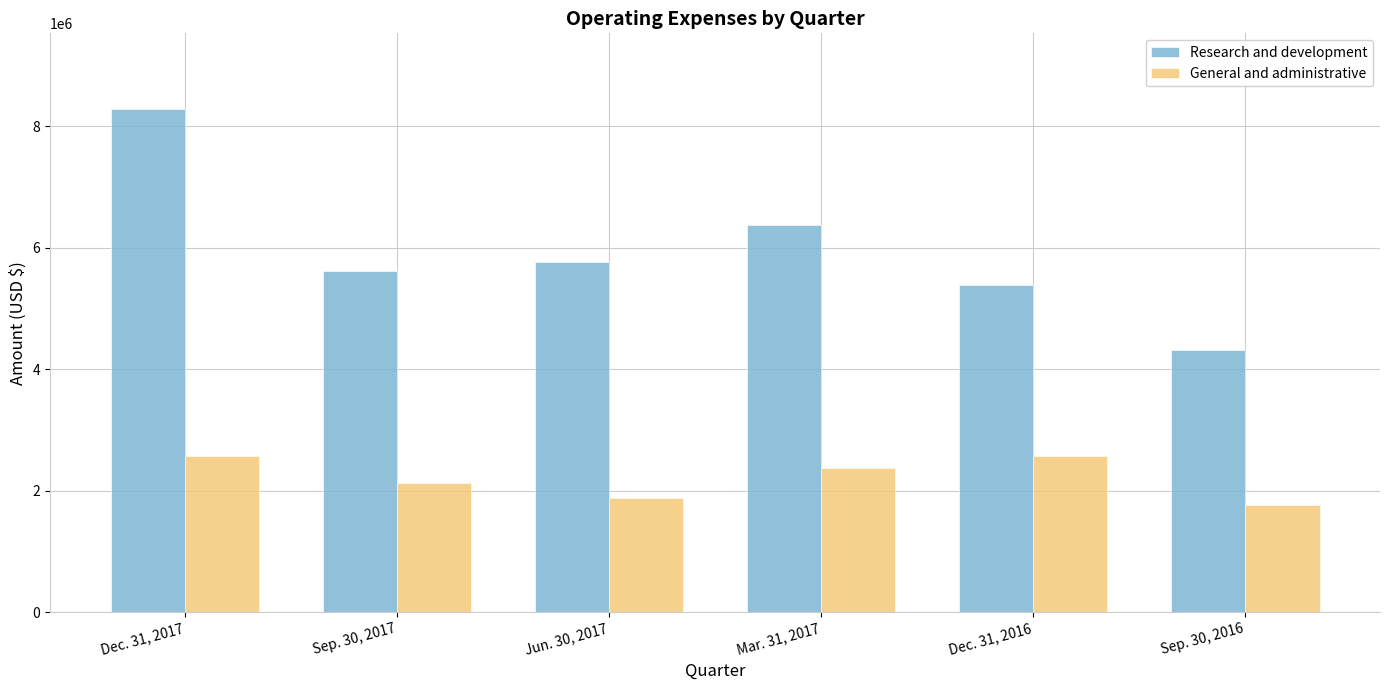

Is the value of General and administrative at Jun. 30, 2017 greater than the value of Research and development at Dec. 31, 2017?

No